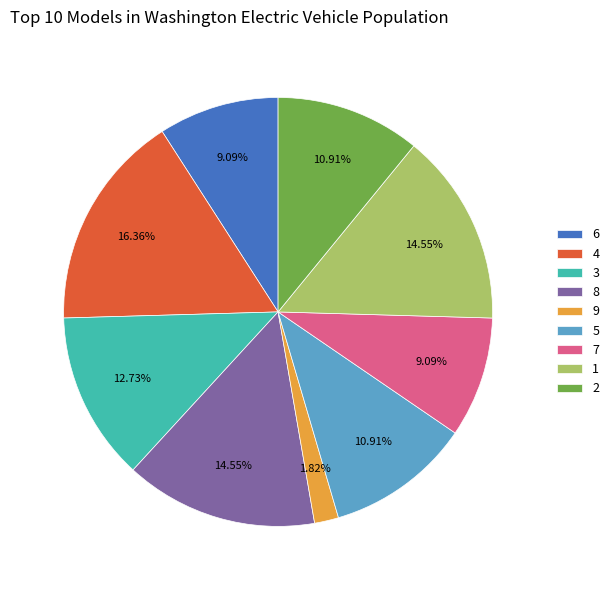

Which slice is the largest?

4